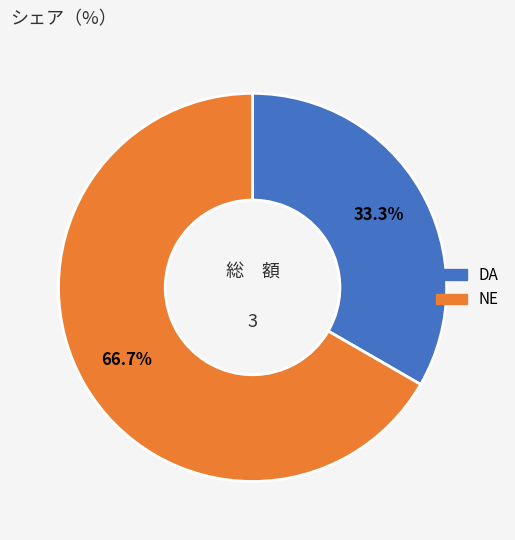

Combined, do DA and NE account for over 50%?

Yes